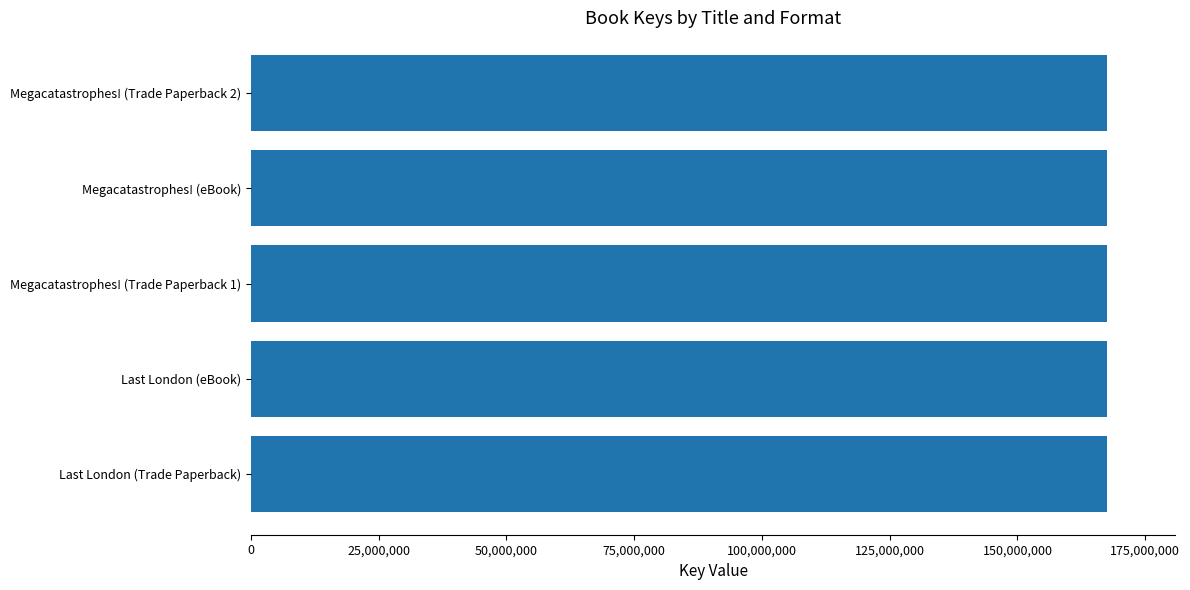

What is the ratio of the value at Last London (Trade Paperback) to the value at Megacatastrophes! (eBook)?

1.0